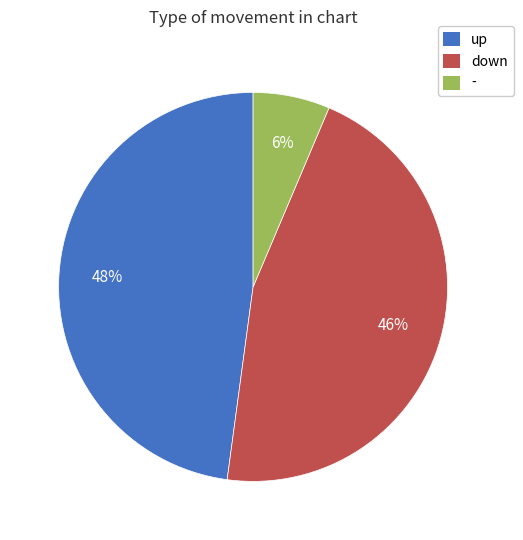

What is the smallest slice in the pie chart?

-